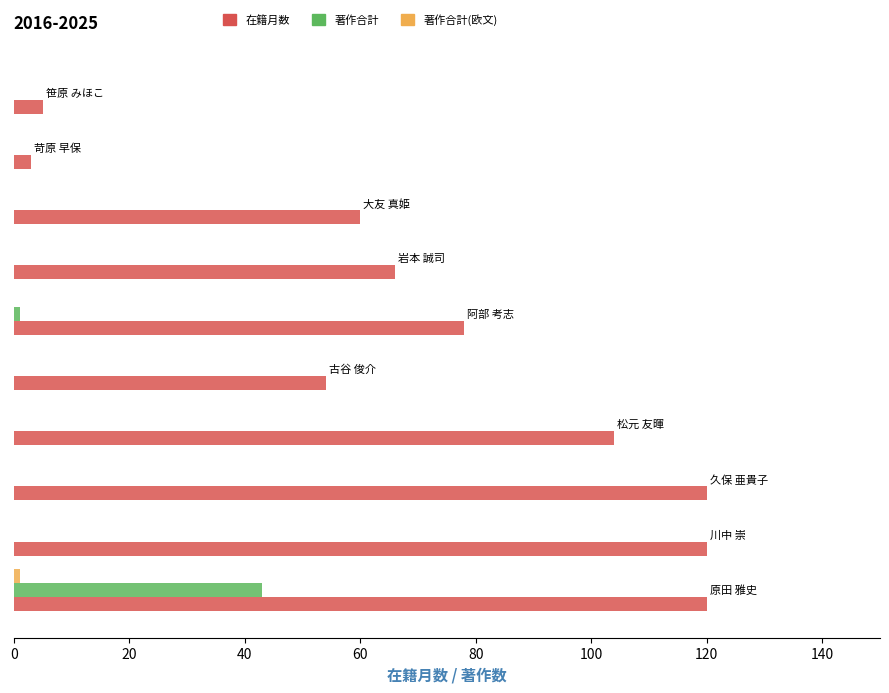

Which series has the largest total across all categories?

在籍月数